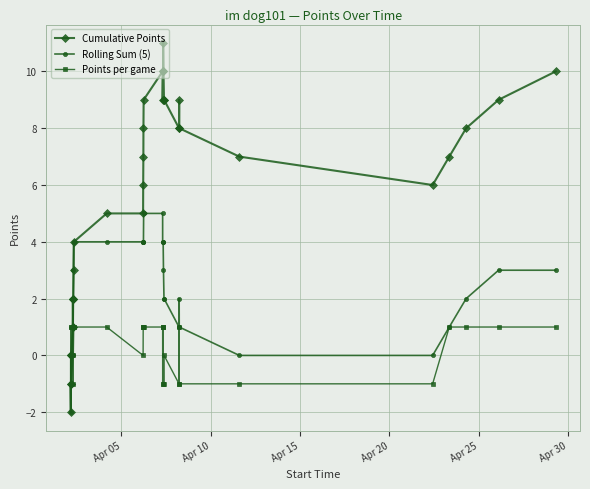

What is the value of the Cumulative Points point at the 25th from the left?

9